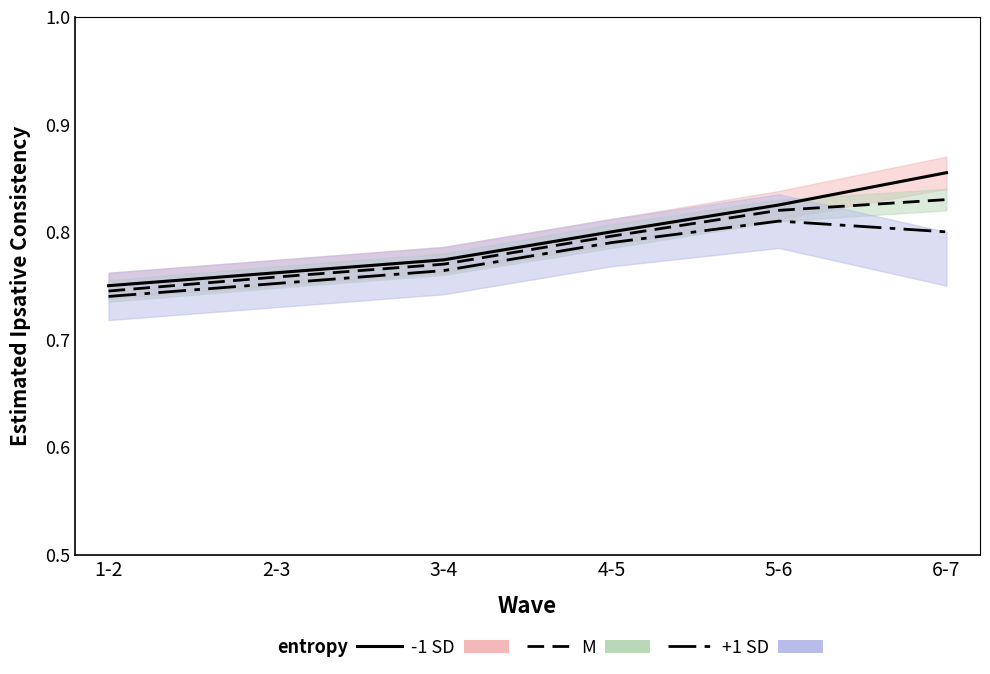

True or false: +1 SD line and -1 SD line cross at least once.

False